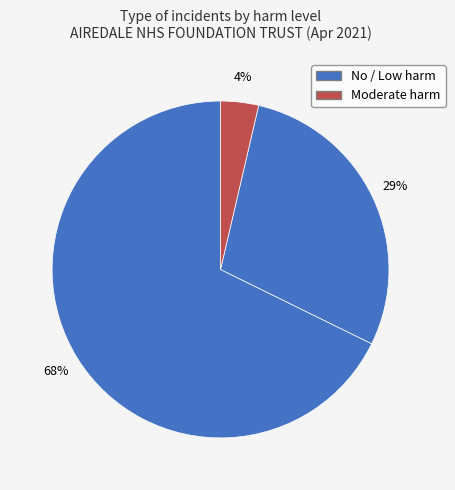

Count the number of slices in the pie.

3